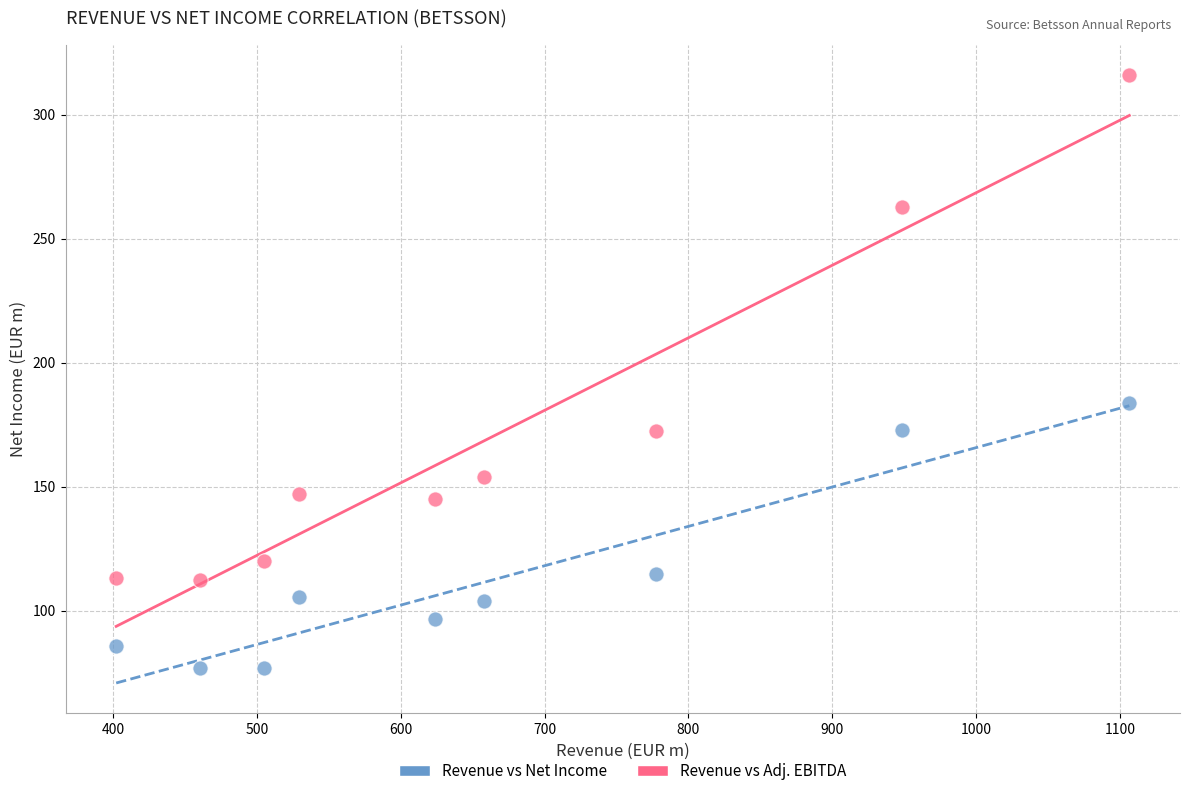

Which series reaches the minimum Y coordinate?

Revenue vs Net Income